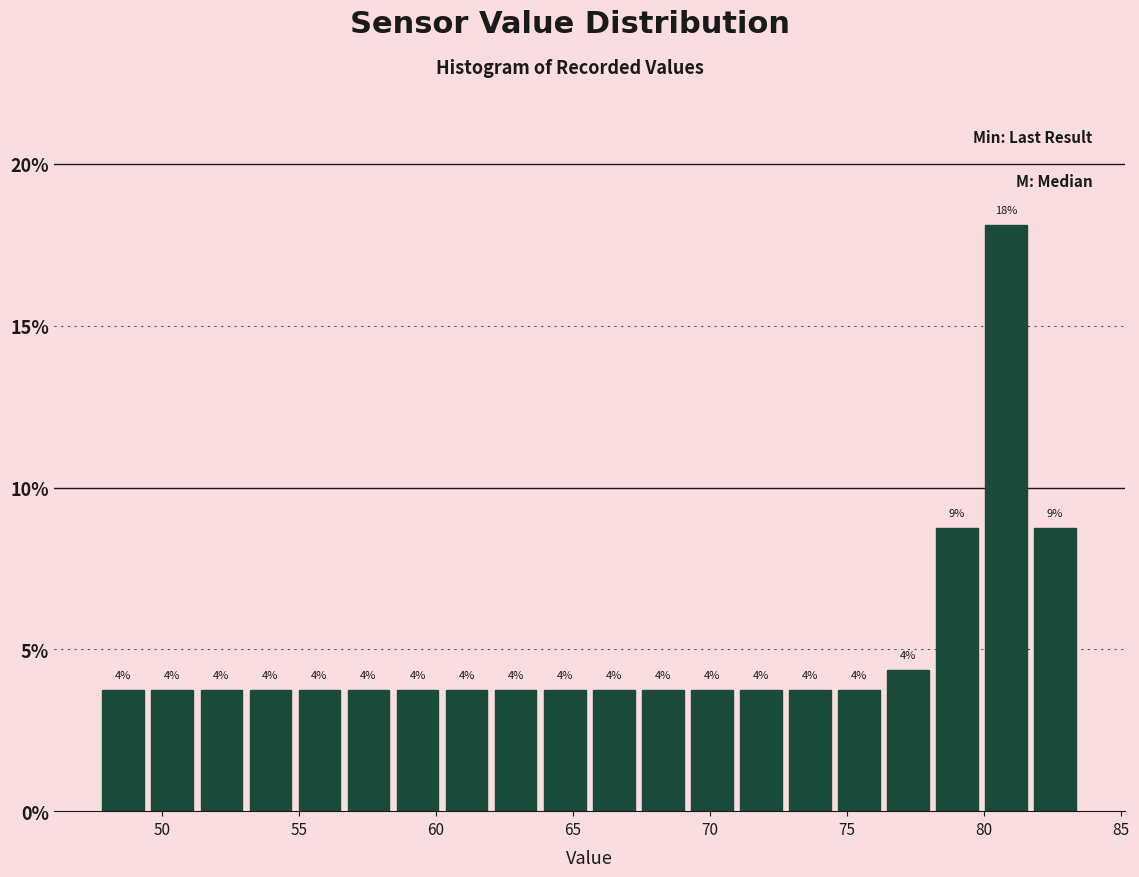

Around what value on the x-axis is the tallest bar? Give the approximate position of its centre, as read against the axis.

81.0